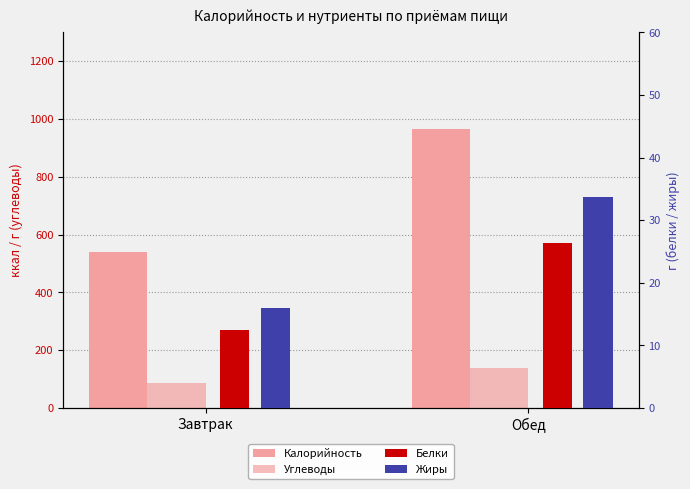

Reading left to right, extract all data points from this chart.

Калорийность: 541.0	965.0
Углеводы: 86.7	139.5
Белки: 12.5	26.3
Жиры: 16.0	33.7